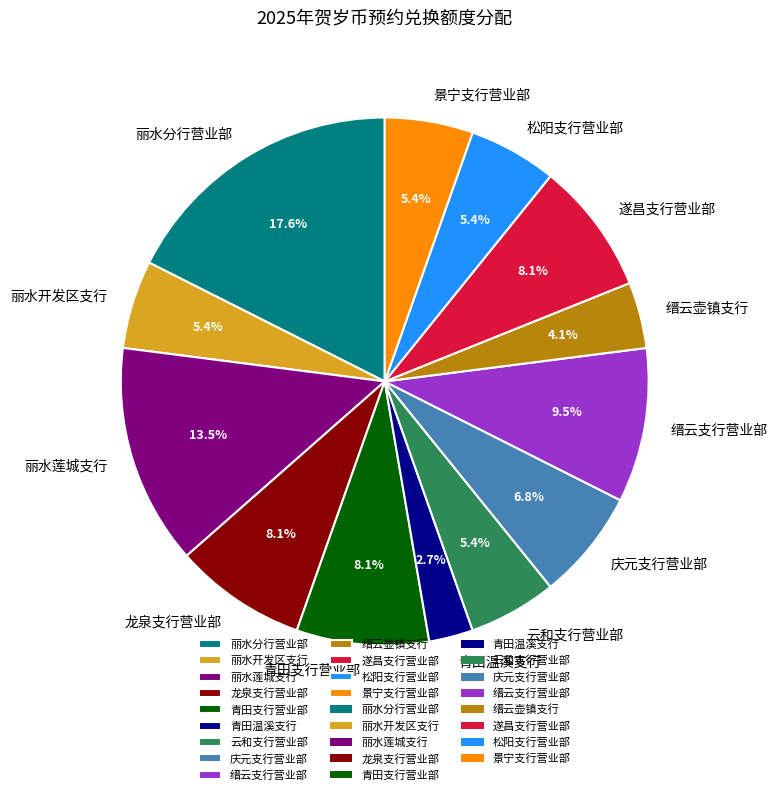

Approximately how many times larger is the value at 青田支行营业部 compared to 云和支行营业部?

1.5